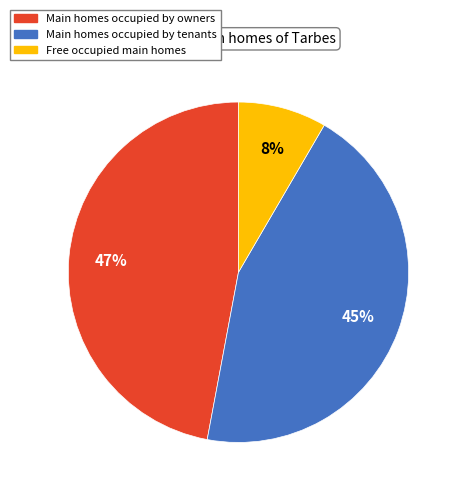

To the nearest percent, what is the difference between the largest and smallest slice percentages?

39%